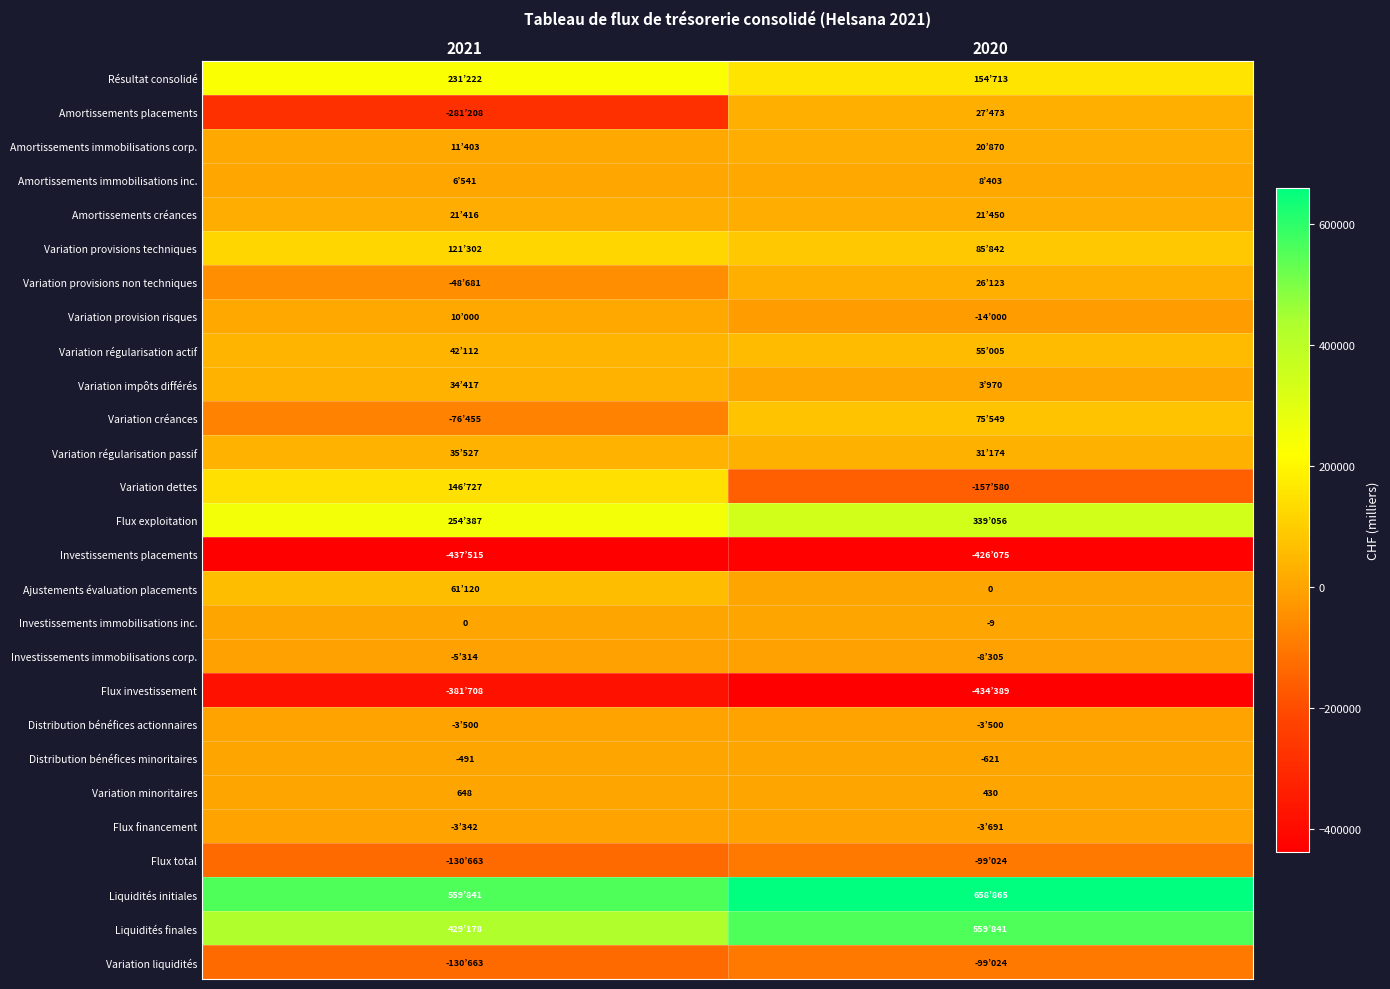

Rank the series by their maximum value, from lowest to highest.

Investissements placements, Flux investissement, Flux total, Variation liquidités, Investissements immobilisations corp., Distribution bénéfices actionnaires, Flux financement, Distribution bénéfices minoritaires, Investissements immobilisations inc., Variation minoritaires, Amortissements immobilisations inc., Variation provision risques, Amortissements immobilisations corp., Amortissements créances, Variation provisions non techniques, Amortissements placements, Variation impôts différés, Variation régularisation passif, Variation régularisation actif, Ajustements évaluation placements, Variation créances, Variation provisions techniques, Variation dettes, Résultat consolidé, Flux exploitation, Liquidités finales, Liquidités initiales